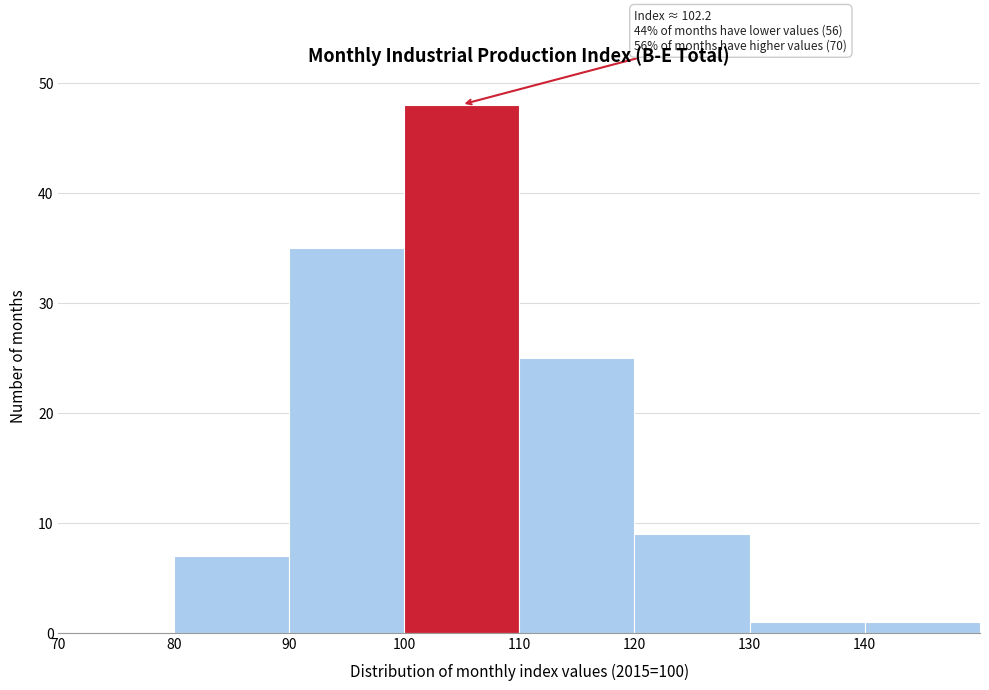

Over which range of the x-axis is the bar tallest?

100 to 110